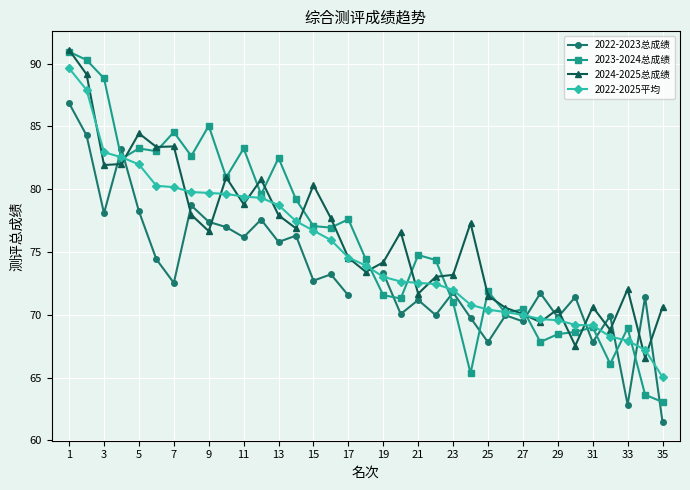

True or false: 2024-2025总成绩 has a value of 106.7 at 33.

False